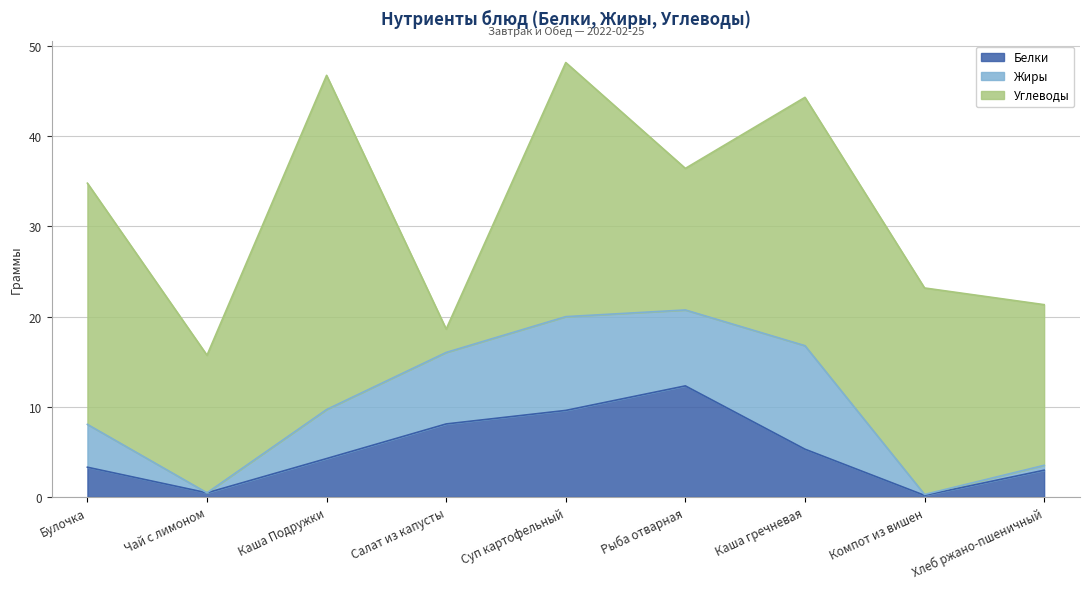

What is the difference between the maximum and minimum values in the Белки series?

12.1